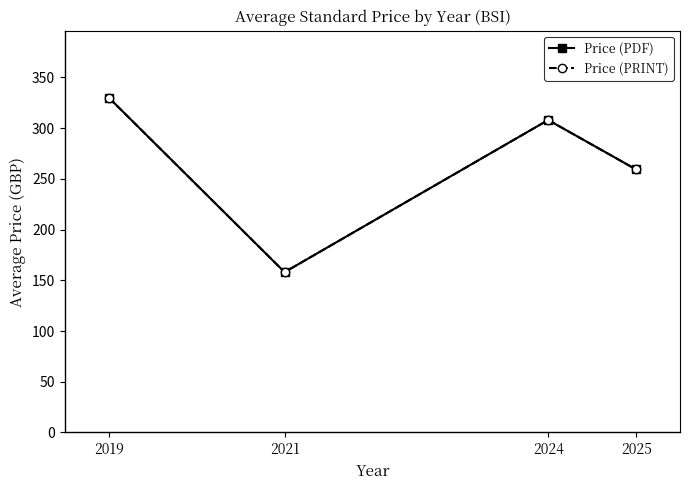

Is this an area chart (filled region under the line)?

No